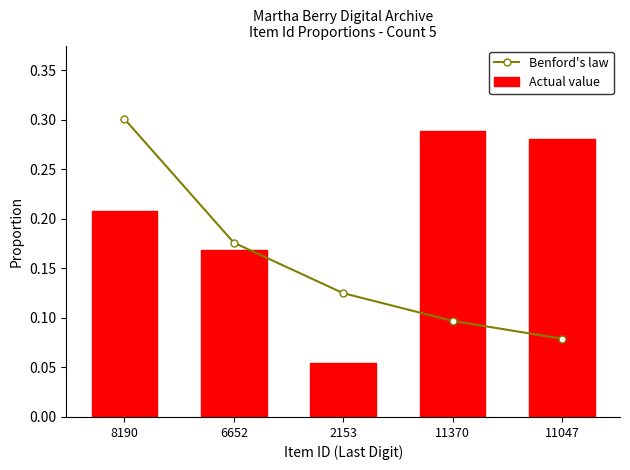

What is the label of the 1st bar from the left?

8190